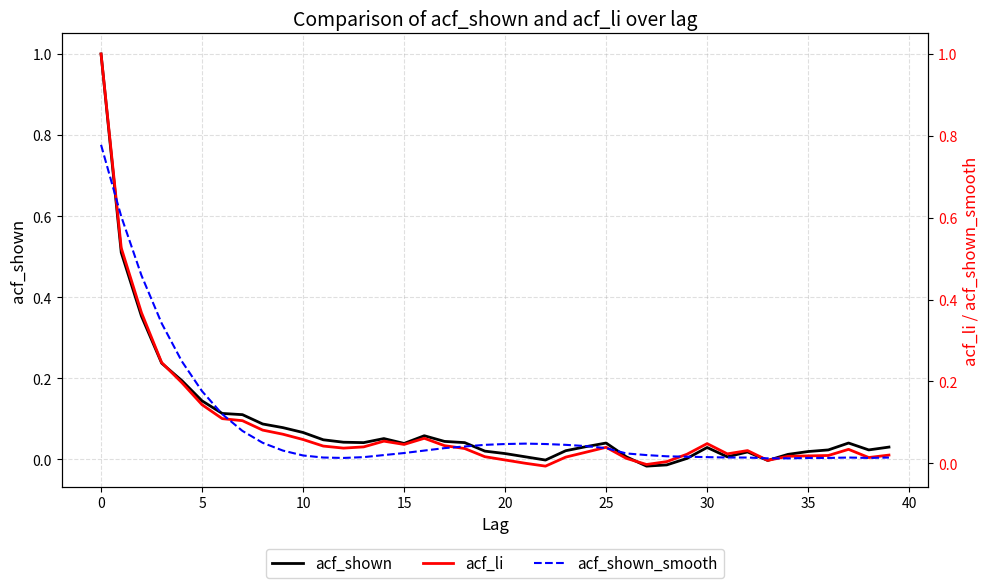

Where is the first local minimum for acf_shown_smooth?

12